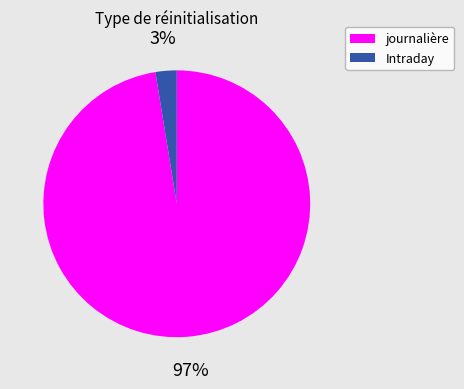

The journalière slice represents 97% of the pie. True or false?

True